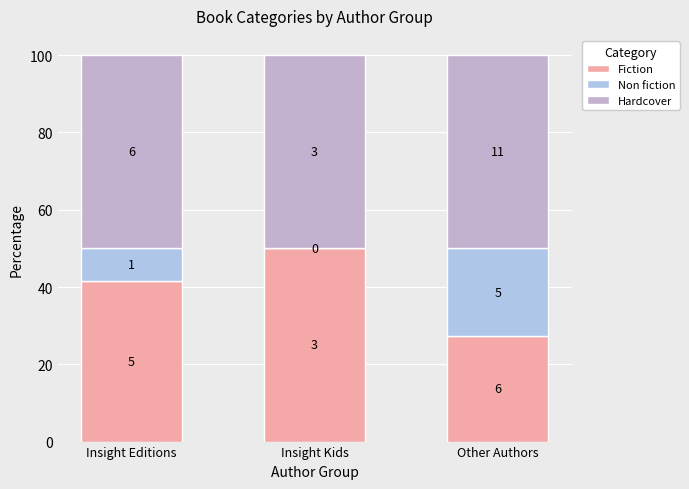

Does the chart contain stacked bars?

Yes